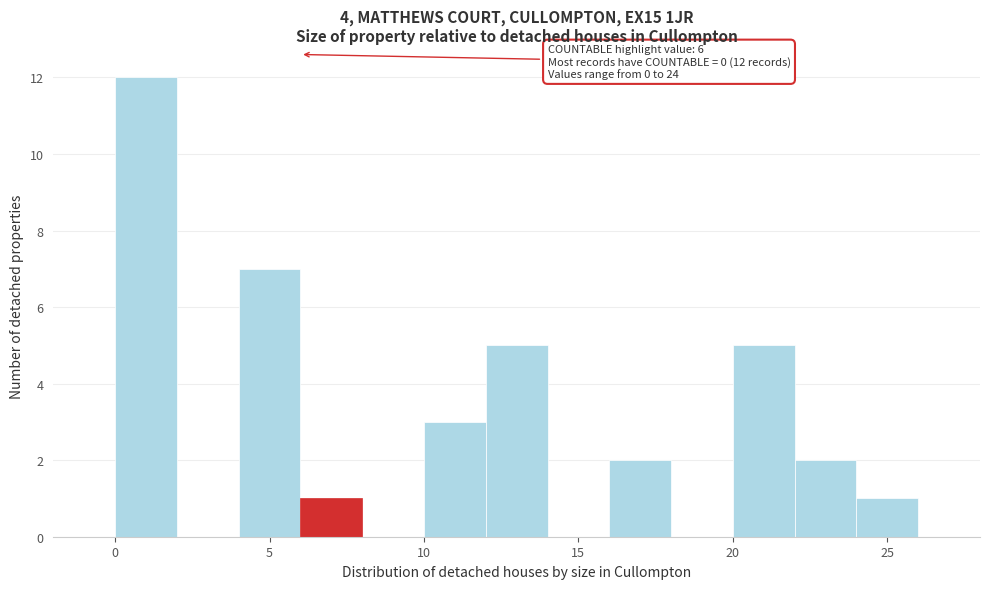

Over which range of the x-axis is the bar tallest?

0 to 2